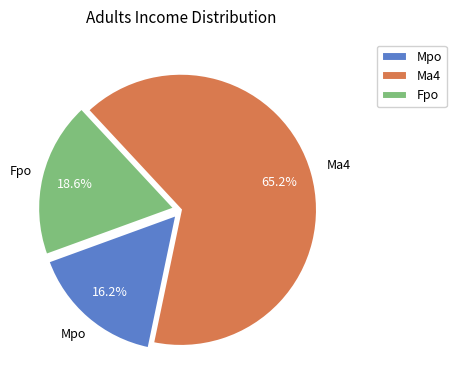

Does any single category account for the majority?

Yes